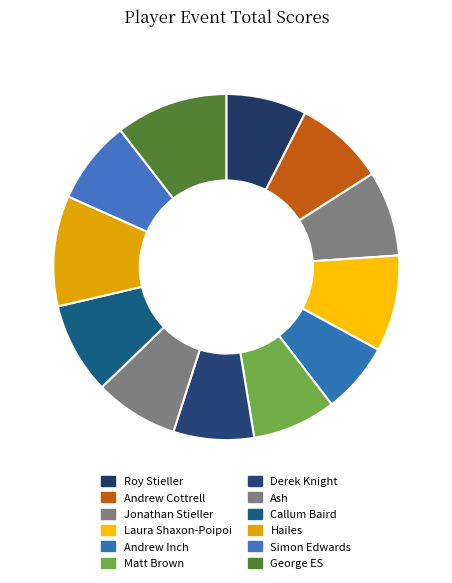

Is there a majority slice in this chart?

No